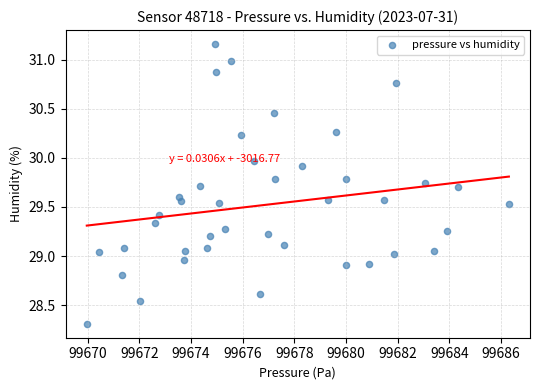

What is the range of X values (max minus min)?

16.3